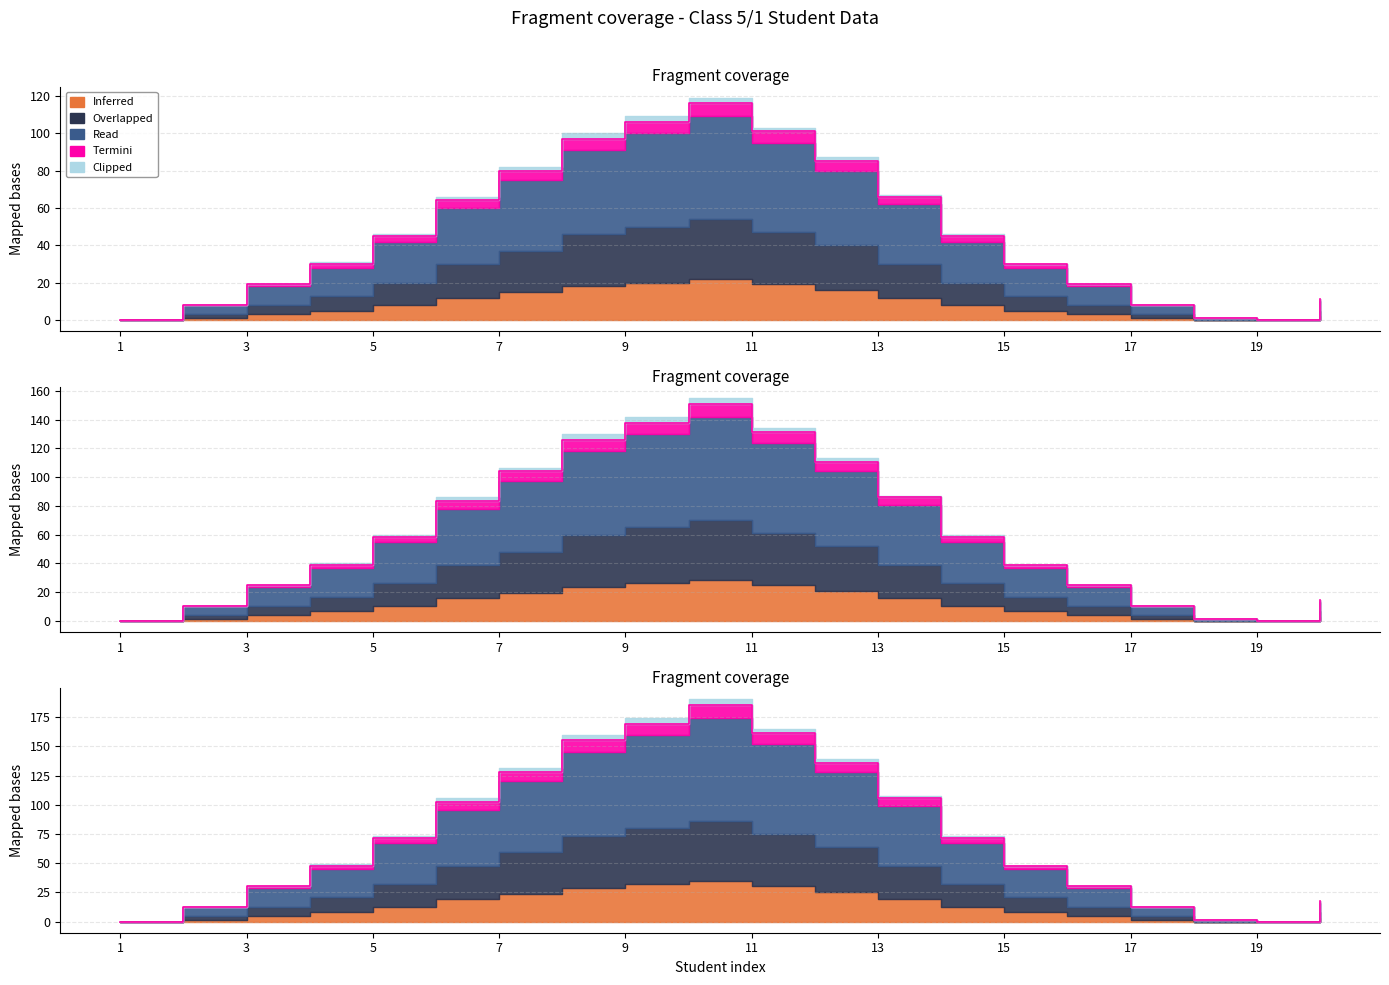

True or false: Read and Inferred intersect in this chart.

False